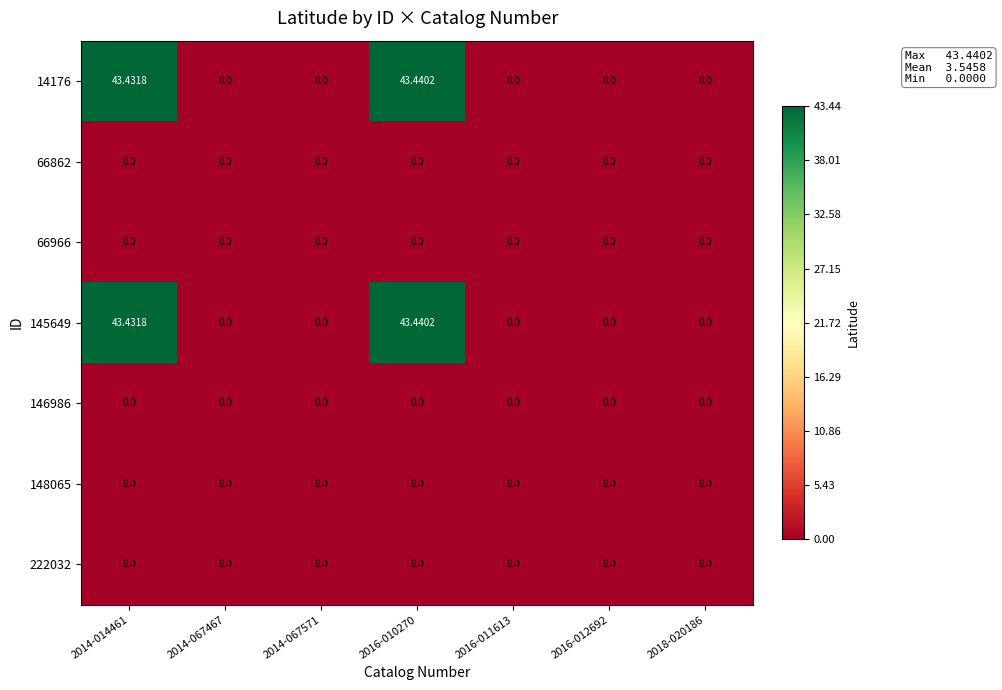

Reading right to left, extract all data points from this chart.

14176: 2018-020186=0.0	2016-012692=0.0	2016-011613=0.0	2016-010270=43.4	2014-067571=0.0	2014-067467=0.0	2014-014461=43.4
66862: 2018-020186=0.0	2016-012692=0.0	2016-011613=0.0	2016-010270=0.0	2014-067571=0.0	2014-067467=0.0	2014-014461=0.0
66966: 2018-020186=0.0	2016-012692=0.0	2016-011613=0.0	2016-010270=0.0	2014-067571=0.0	2014-067467=0.0	2014-014461=0.0
145649: 2018-020186=0.0	2016-012692=0.0	2016-011613=0.0	2016-010270=43.4	2014-067571=0.0	2014-067467=0.0	2014-014461=43.4
146986: 2018-020186=0.0	2016-012692=0.0	2016-011613=0.0	2016-010270=0.0	2014-067571=0.0	2014-067467=0.0	2014-014461=0.0
148065: 2018-020186=0.0	2016-012692=0.0	2016-011613=0.0	2016-010270=0.0	2014-067571=0.0	2014-067467=0.0	2014-014461=0.0
222032: 2018-020186=0.0	2016-012692=0.0	2016-011613=0.0	2016-010270=0.0	2014-067571=0.0	2014-067467=0.0	2014-014461=0.0